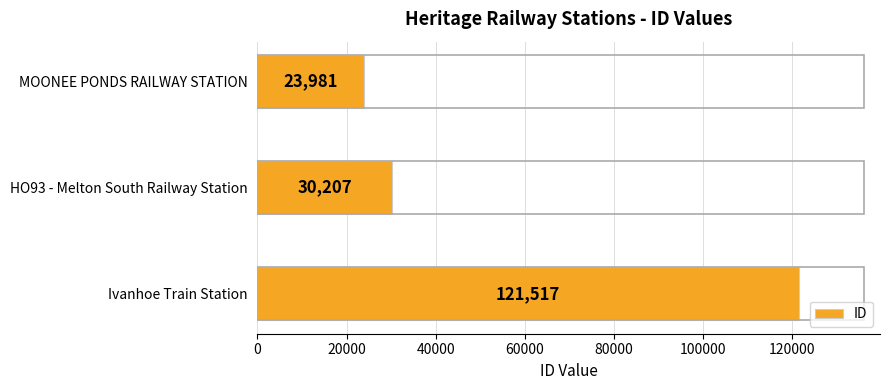

The value at Ivanhoe Train Station is 121517. True or false?

True